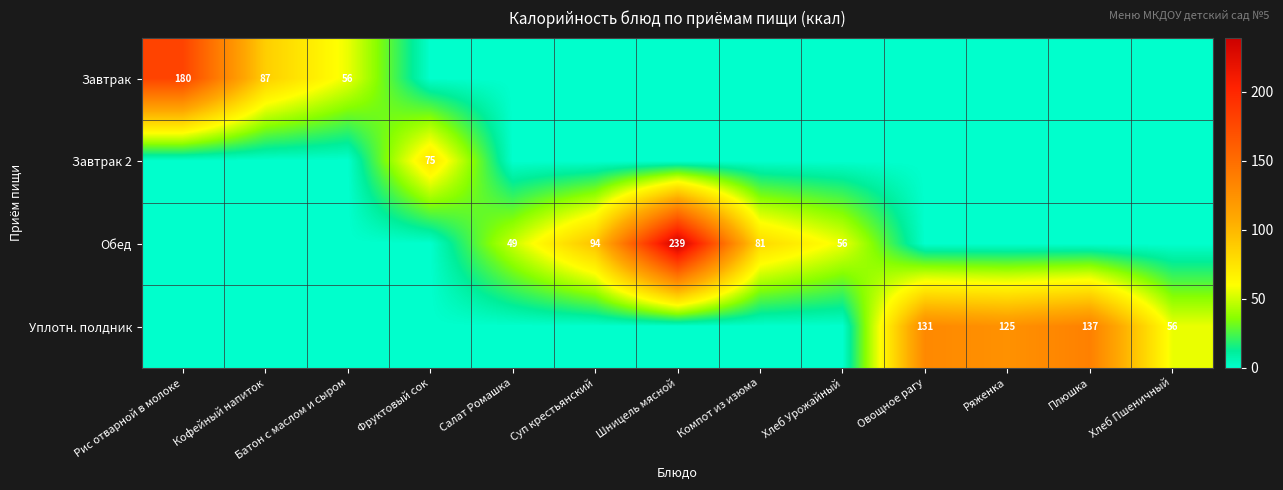

Is it true that Уплотн. полдник equals 54 at Овощное рагу?

False